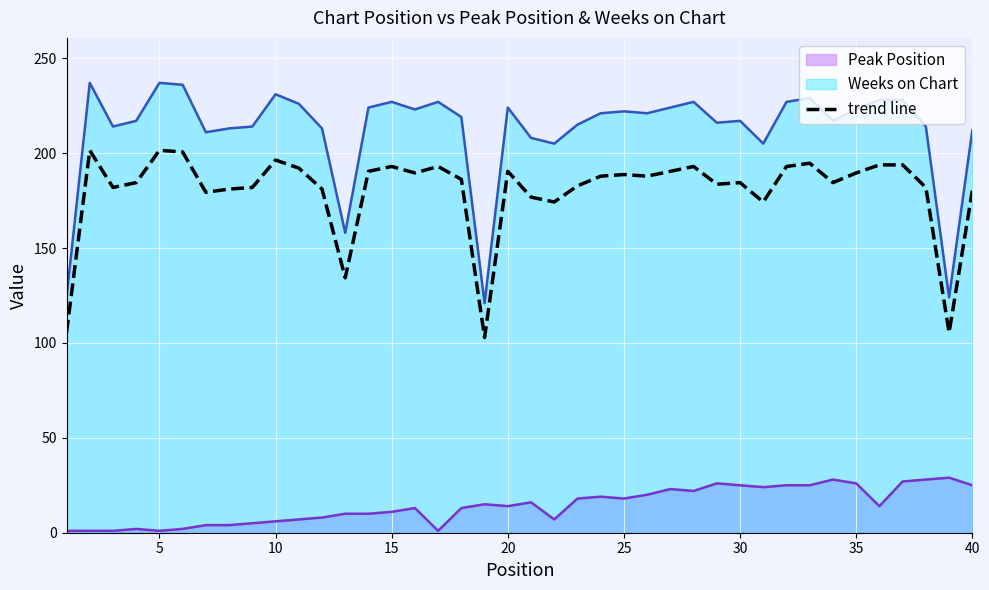

Reading left to right, extract all data points from this chart.

105.4	201.4	181.9	184.4	201.4	200.6	179.3	181.0	181.9	196.3	192.1	181.0	134.3	190.4	192.9	189.5	192.9	186.2	102.8	190.4	176.8	174.2	182.8	187.8	188.7	187.8	190.4	192.9	183.6	184.4	174.2	192.9	194.7	184.4	189.5	193.8	193.8	181.9	105.4	180.2